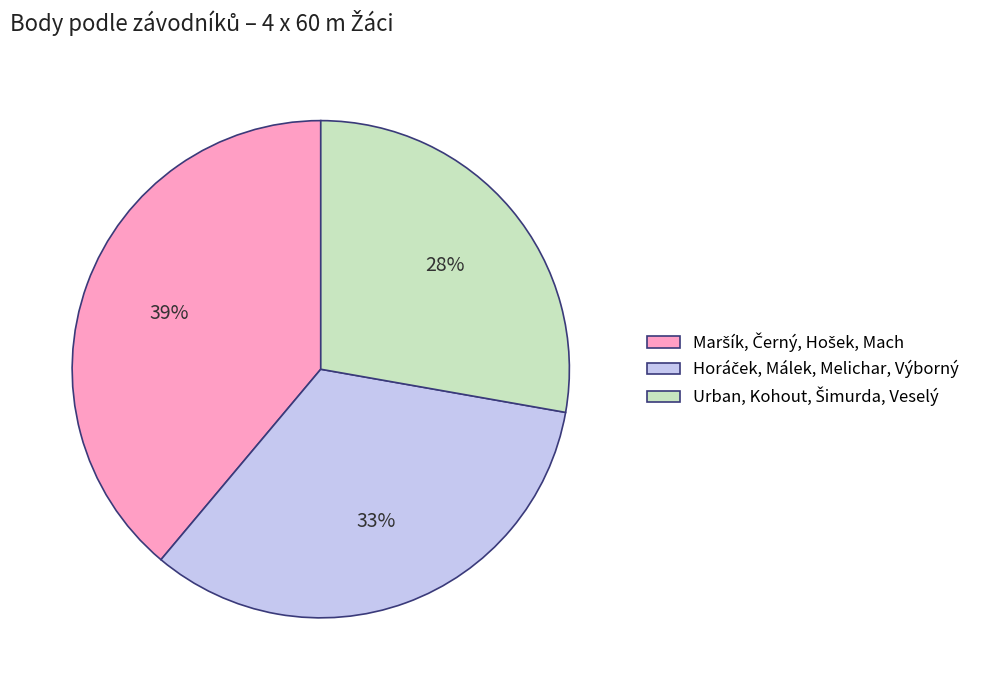

How many slices are in this pie chart?

3